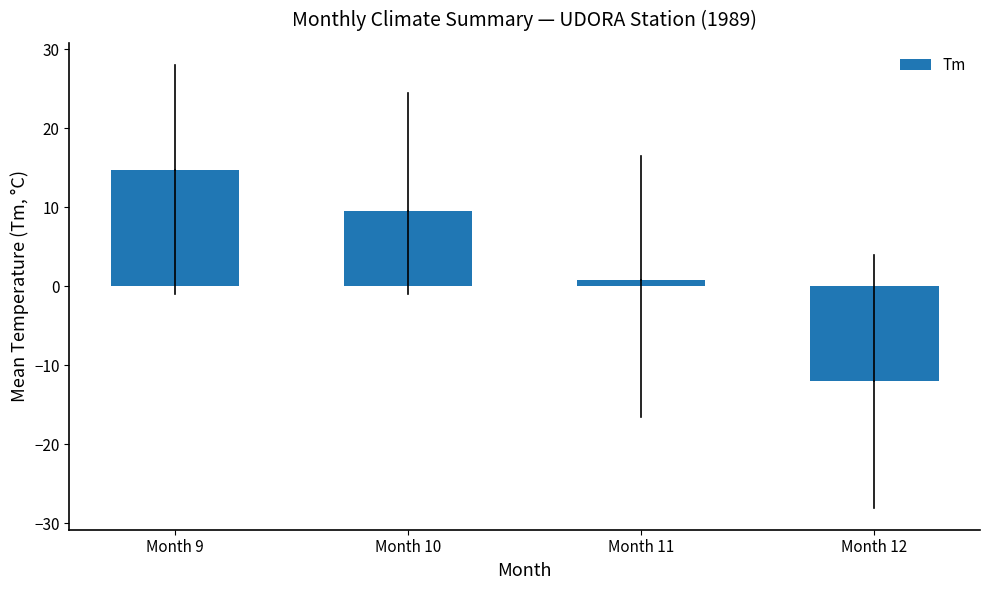

Where does the data first go above 9?

Month 9